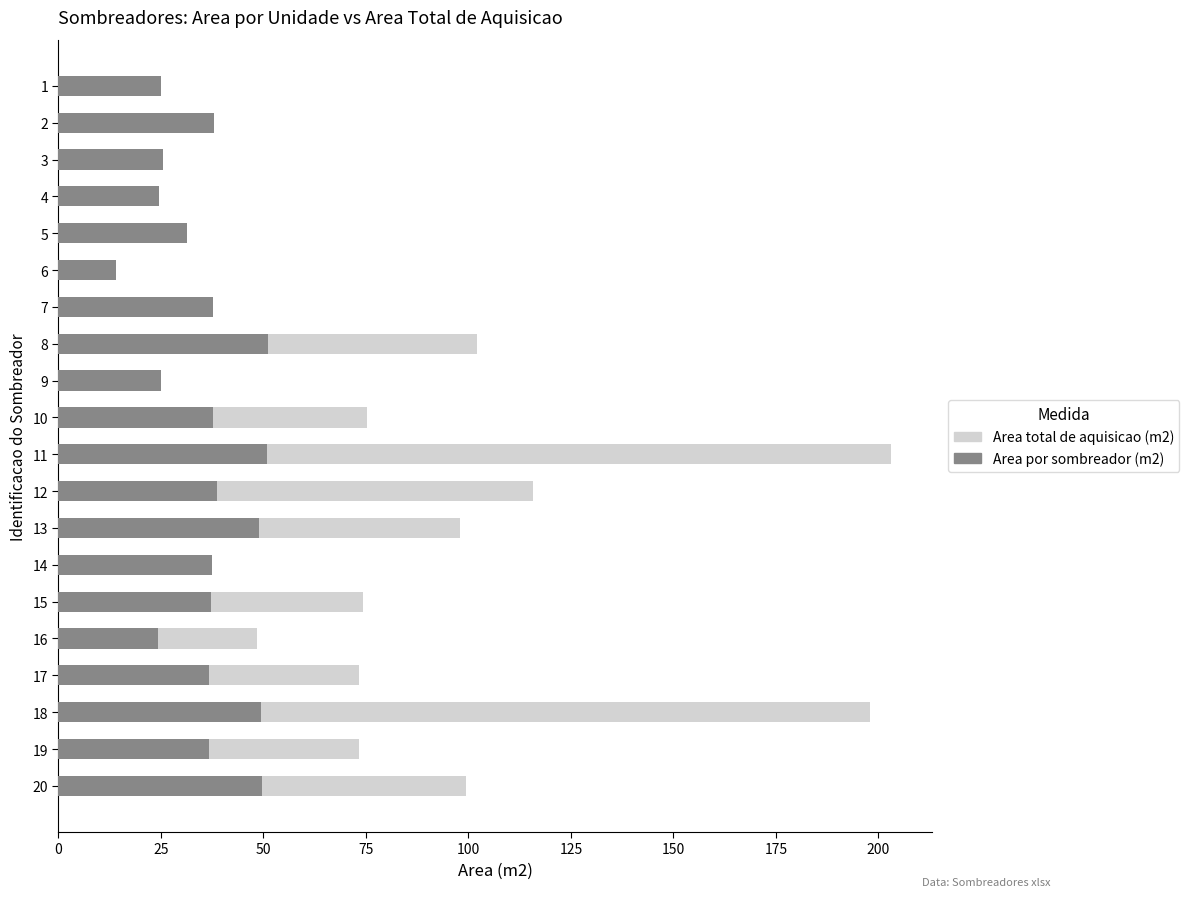

Is it true that Area por sombreador (m2) equals 48.0 at 19?

False